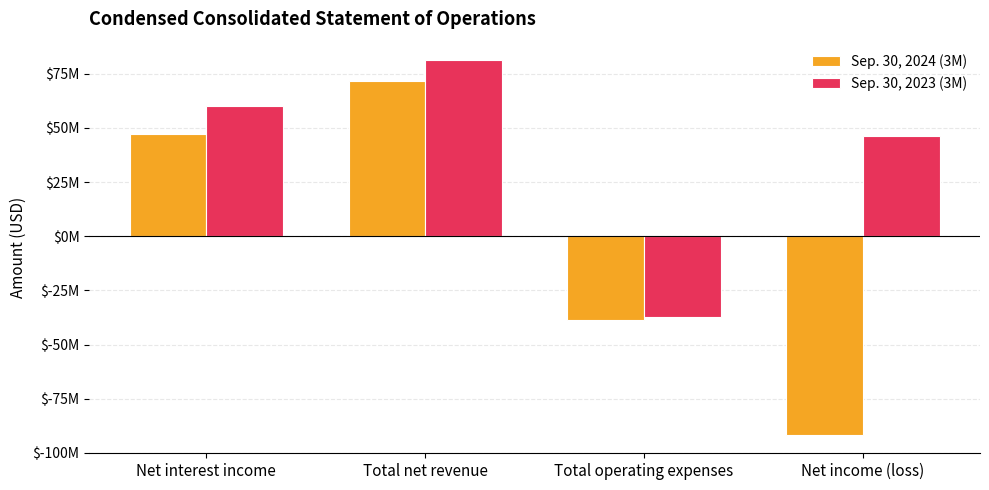

What are all the series names shown in the legend?

Sep. 30, 2024 (3M), Sep. 30, 2023 (3M)